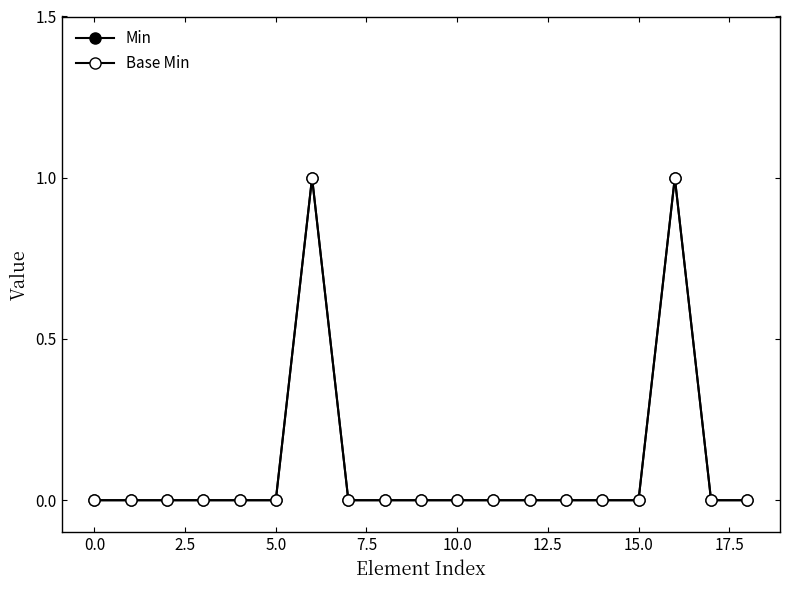

True or false: Min and Base Min intersect in this chart.

False